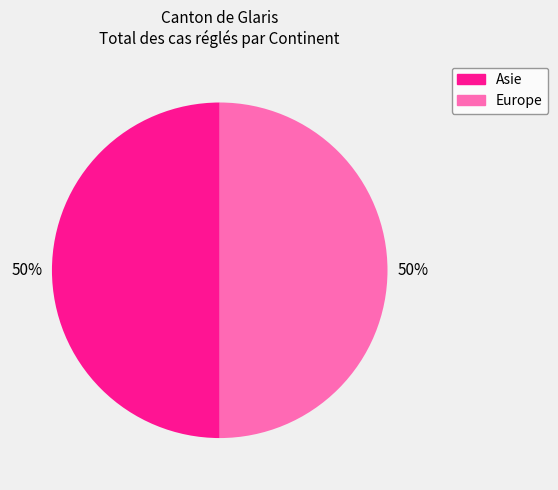

To the nearest percent, what is the average slice percentage?

50%